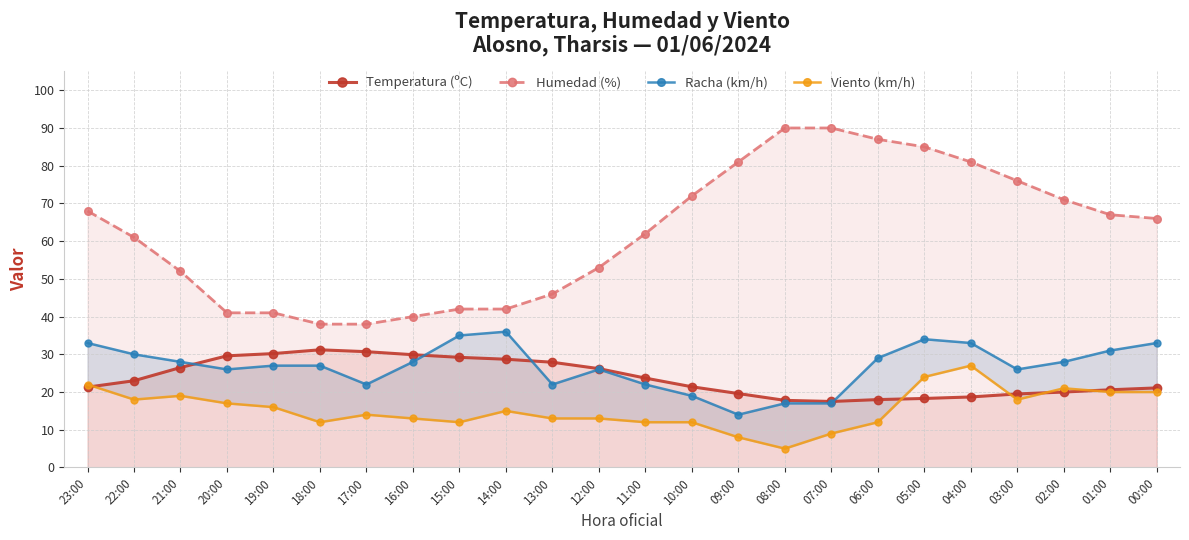

What is the difference between the second highest and second lowest values in the Temperatura (ºC) series?

12.9